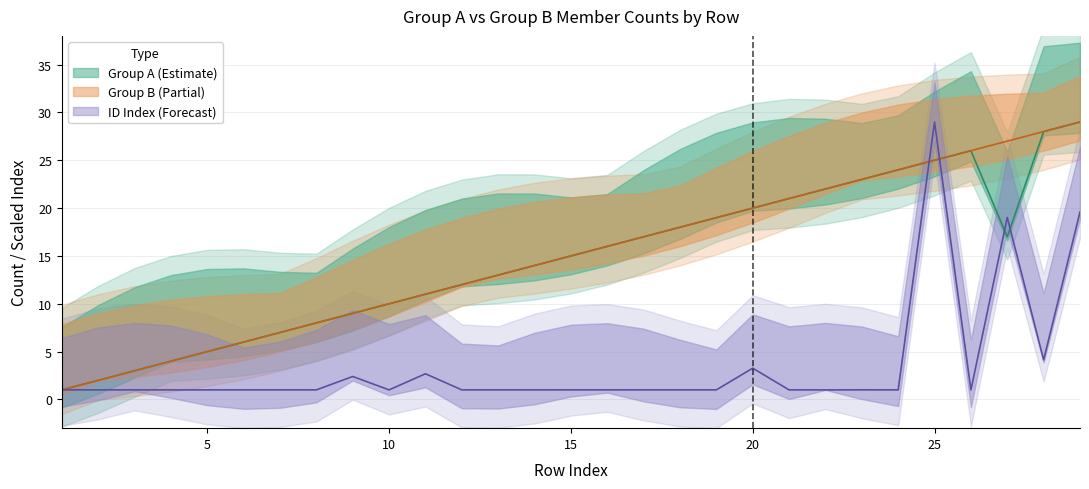

True or false: Group A IDs (scaled) and Group B members cross at least once.

True